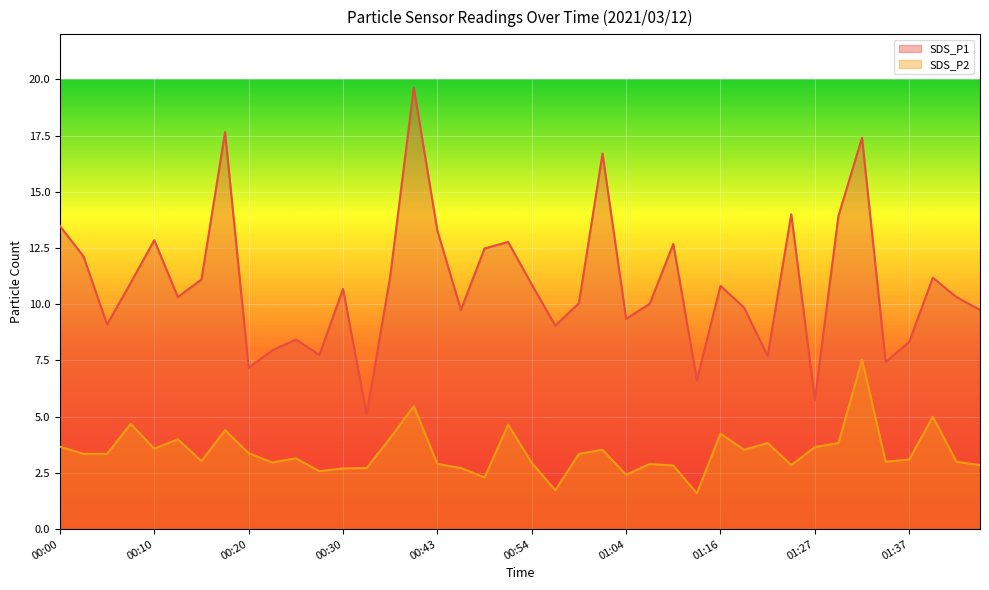

What is the label of the 22nd point from the right?

00:48